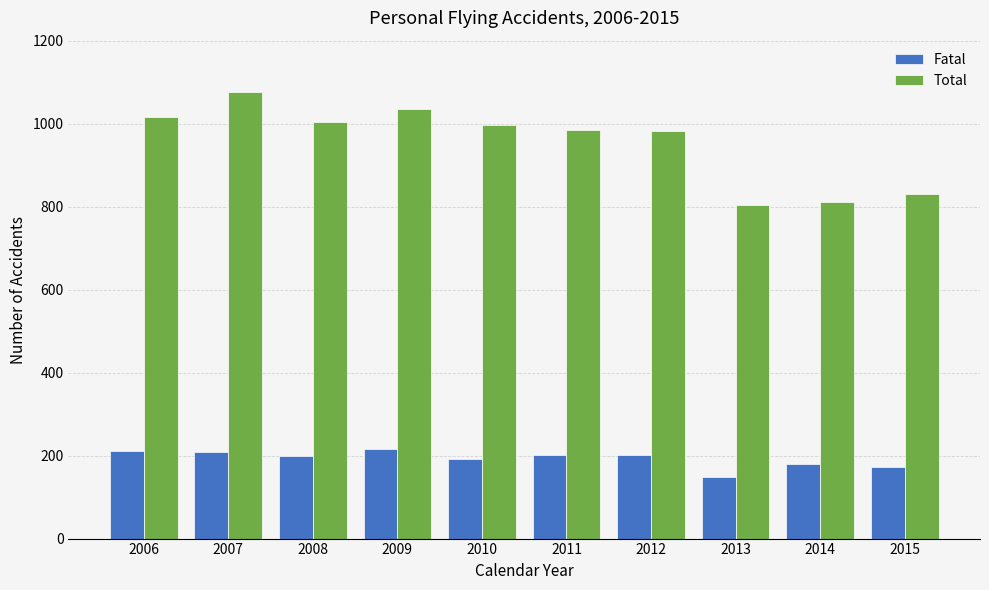

What is the value of the Fatal bar at the 9th from the left?

180